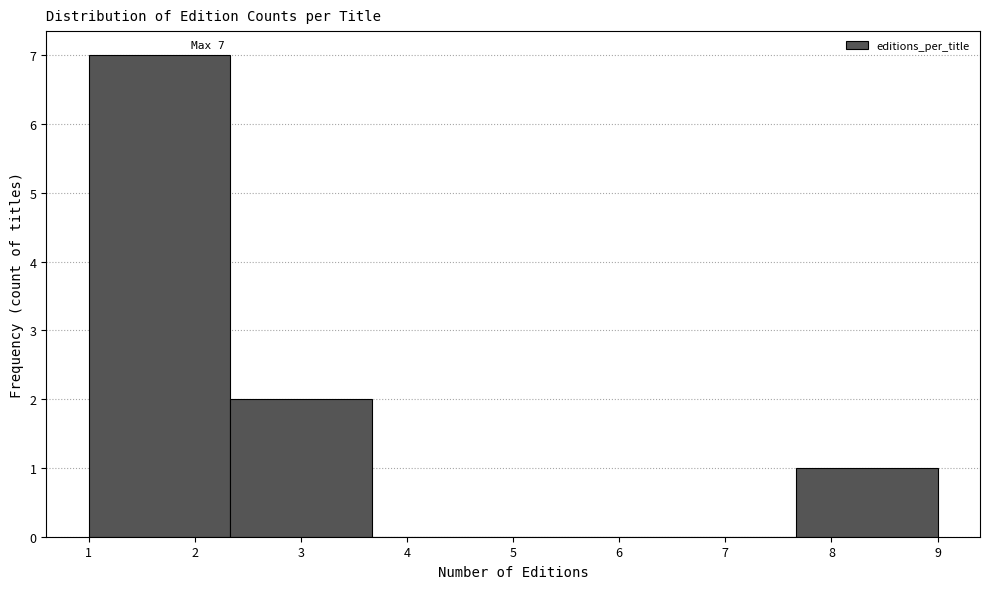

Over which range of the x-axis is the bar tallest?

1.0 to 2.3